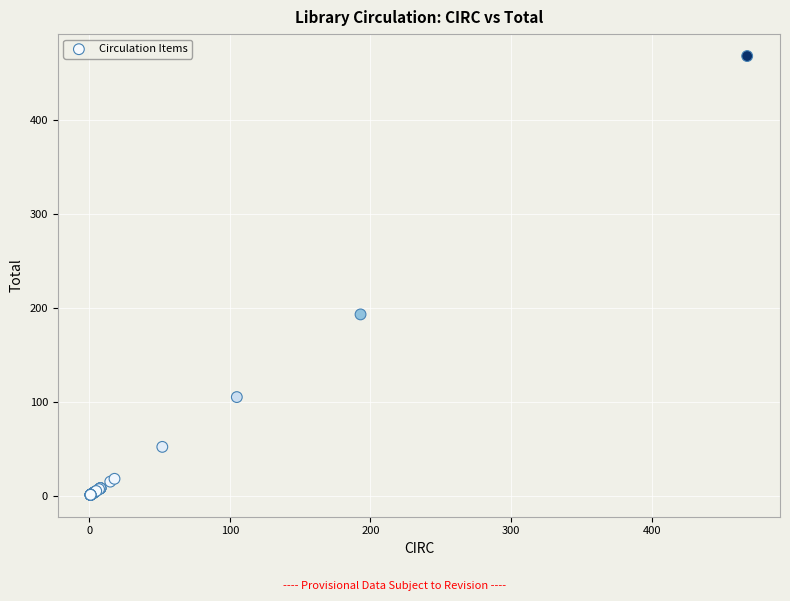

What Y value in the scatter plot is closest to 234?

193